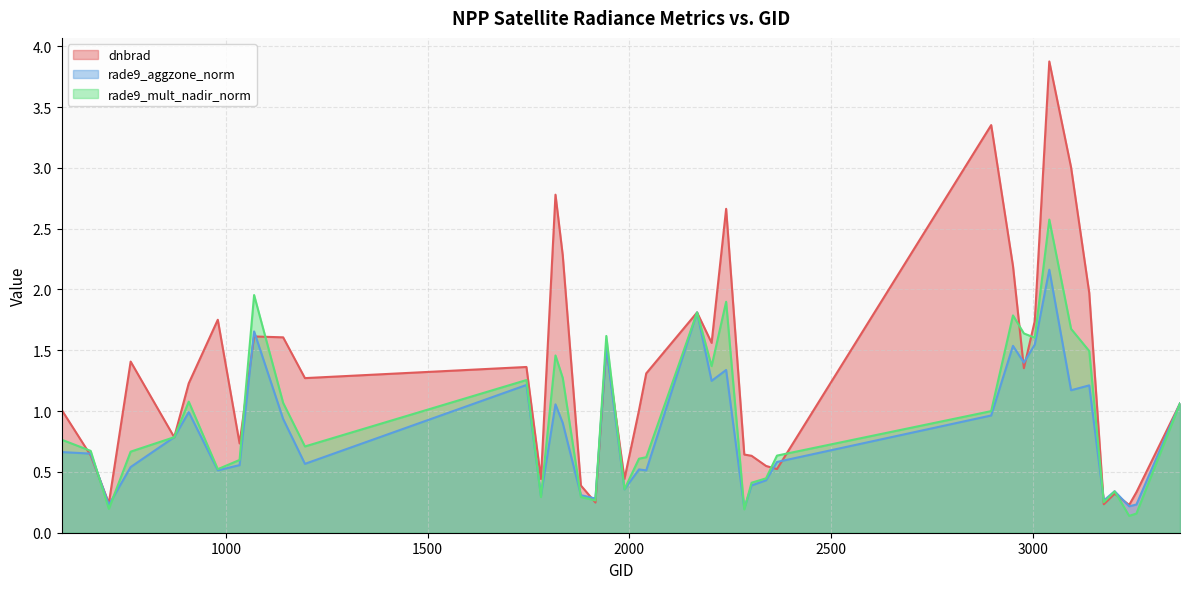

At how many categories does at least one series exceed 2?

7